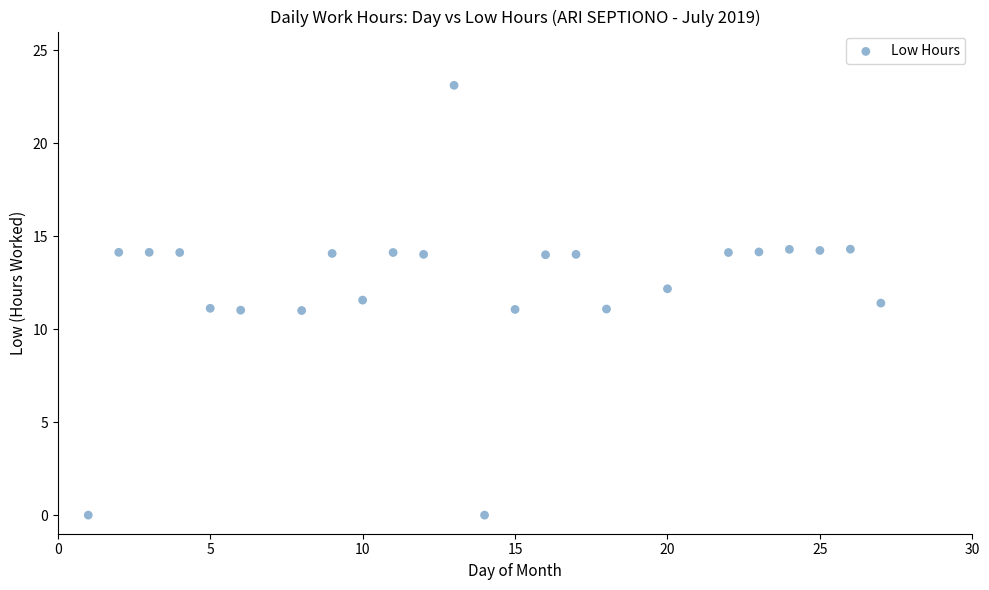

What is the range of X values (max minus min)?

26.0